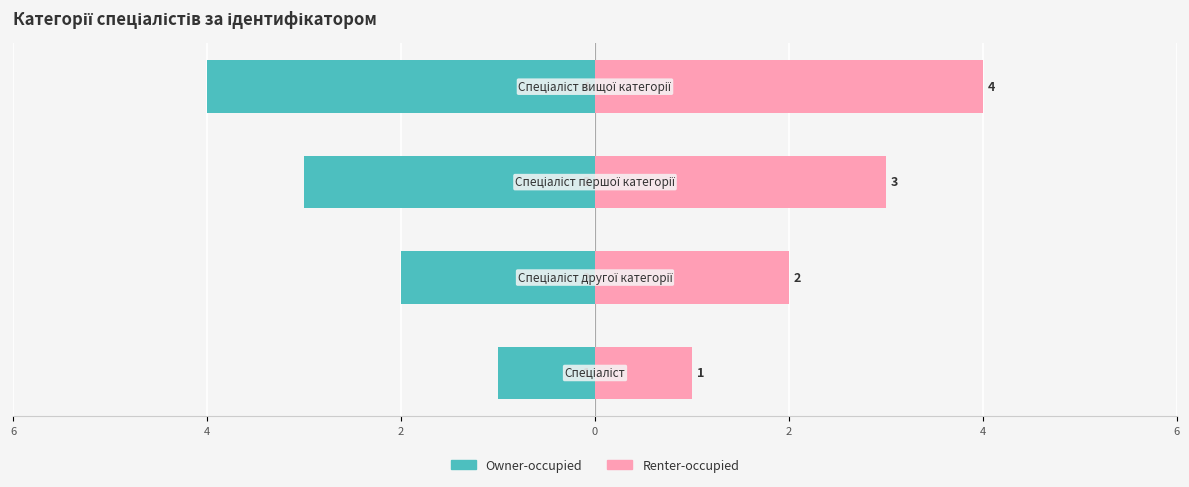

What is the approximate value of Ідентифікатор (Renter-occupied) at 0?

4